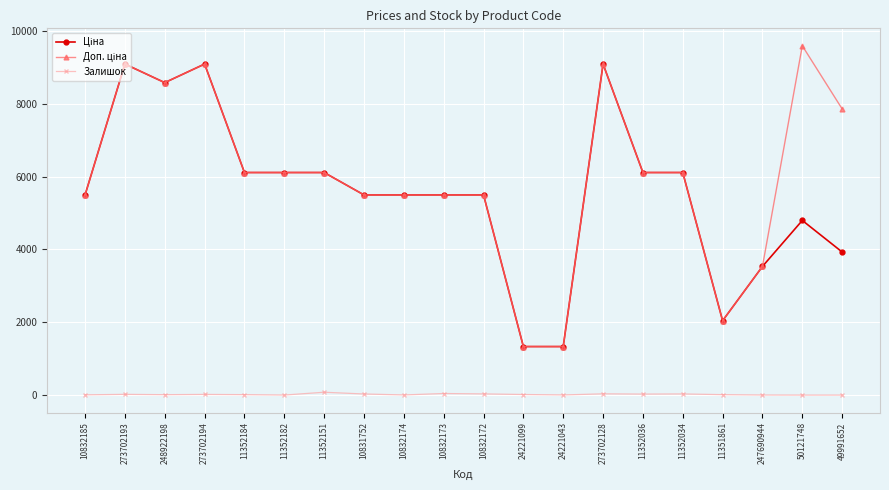

What is the difference between the highest and lowest values at 50121748?

9592.9